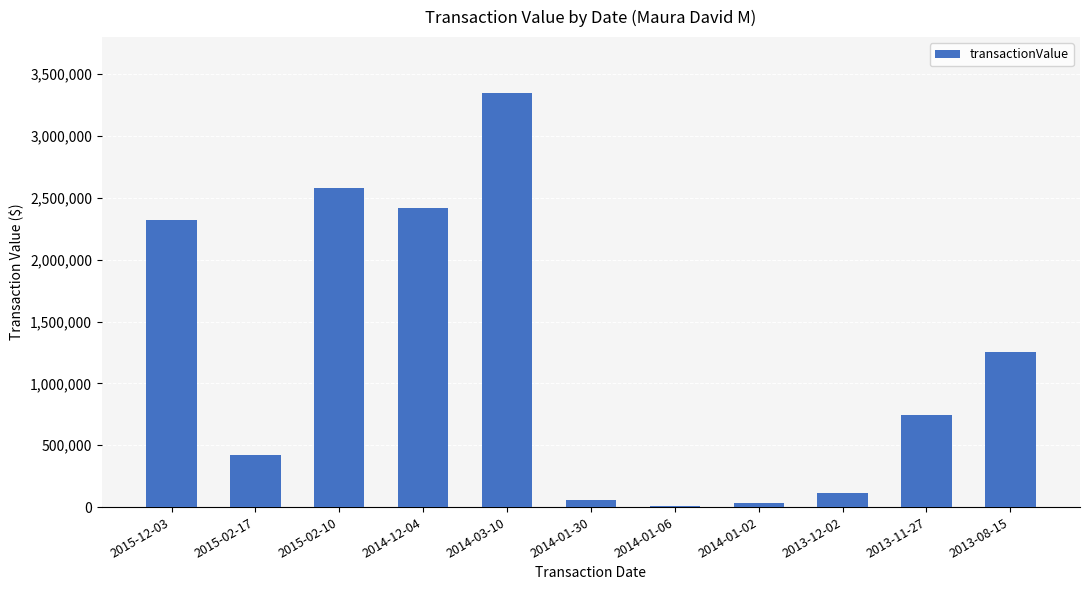

Does the chart contain stacked bars?

No